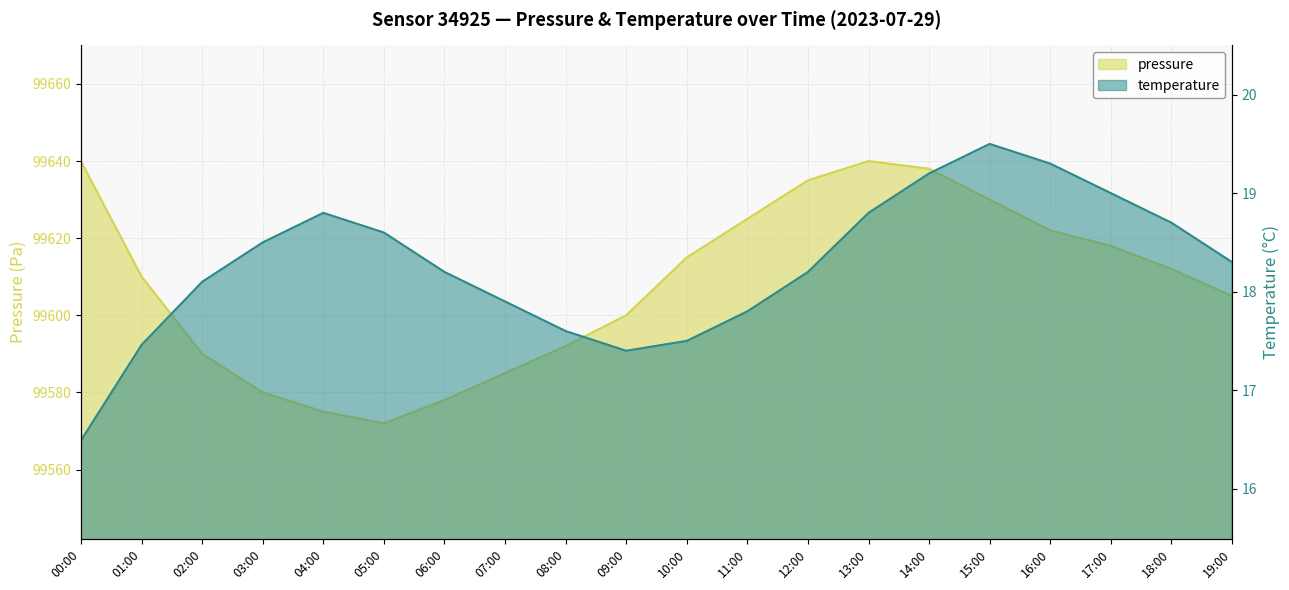

True or false: temperature and pressure cross at least once.

False